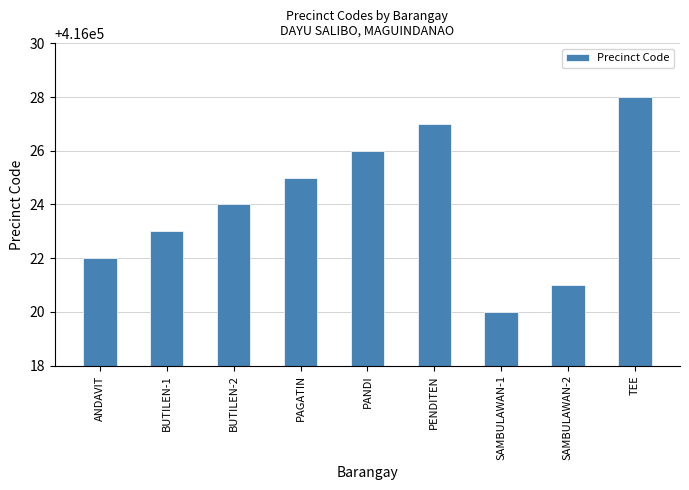

Which label corresponds to the largest value in the chart?

TEE